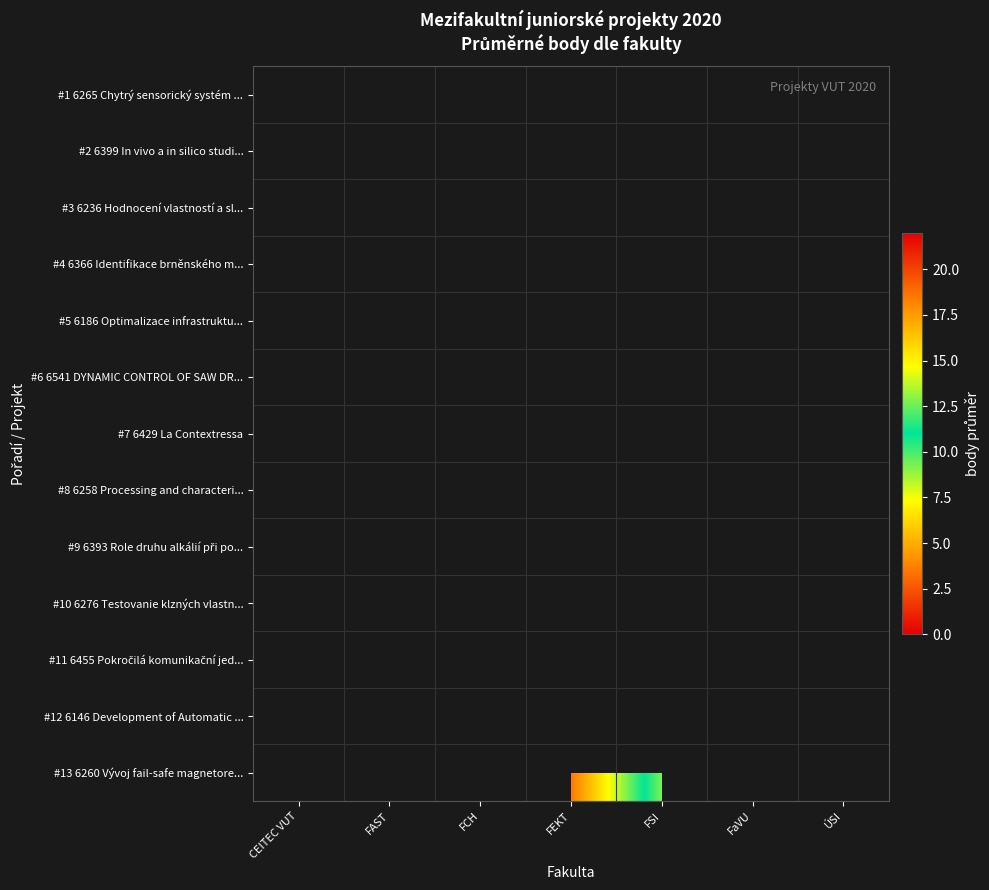

What is the greatest value displayed?

20.0